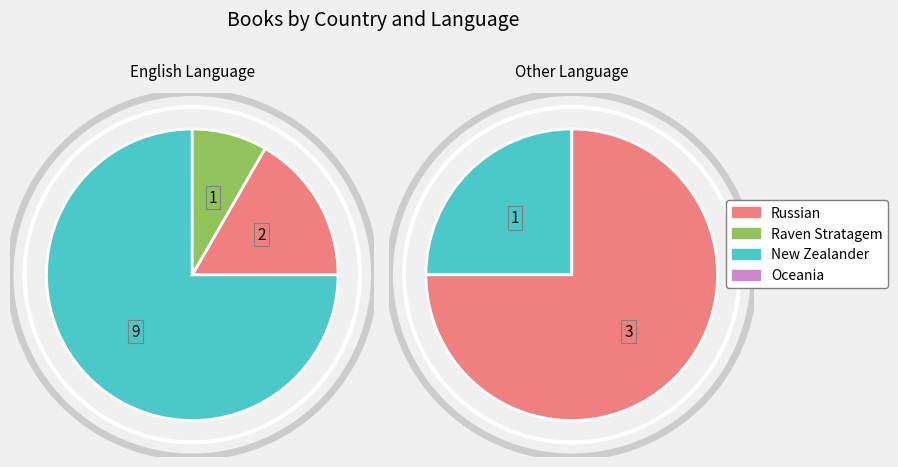

What is the largest slice in the pie chart?

New Zealander